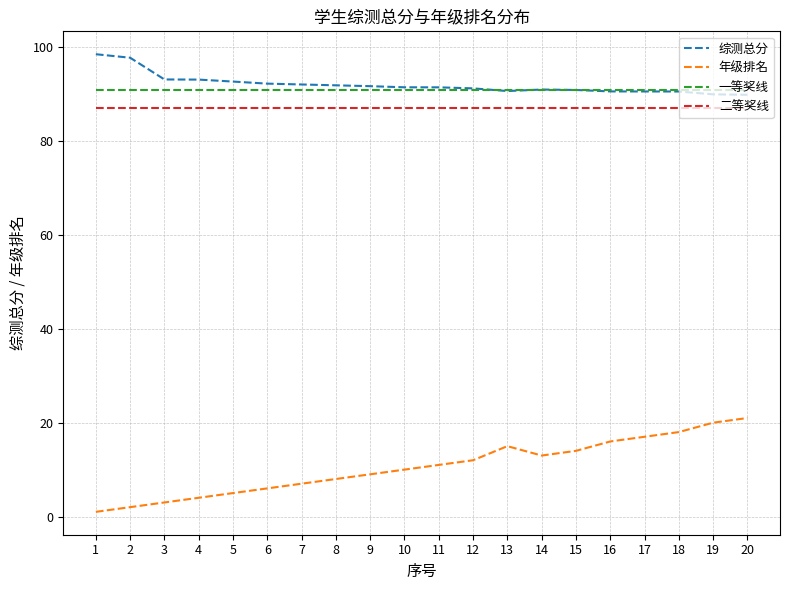

Which label corresponds to the smallest value in the chart?

1